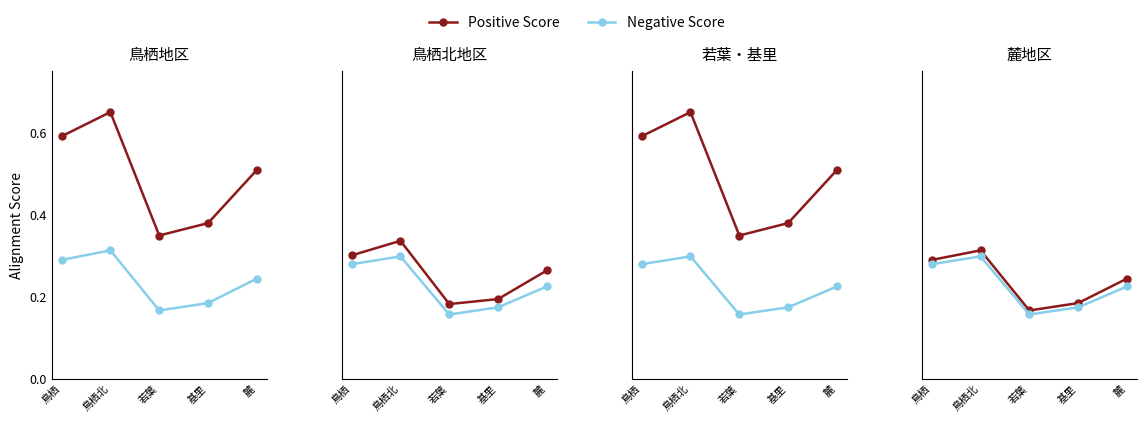

What is the minimum value shown in the chart?

0.2